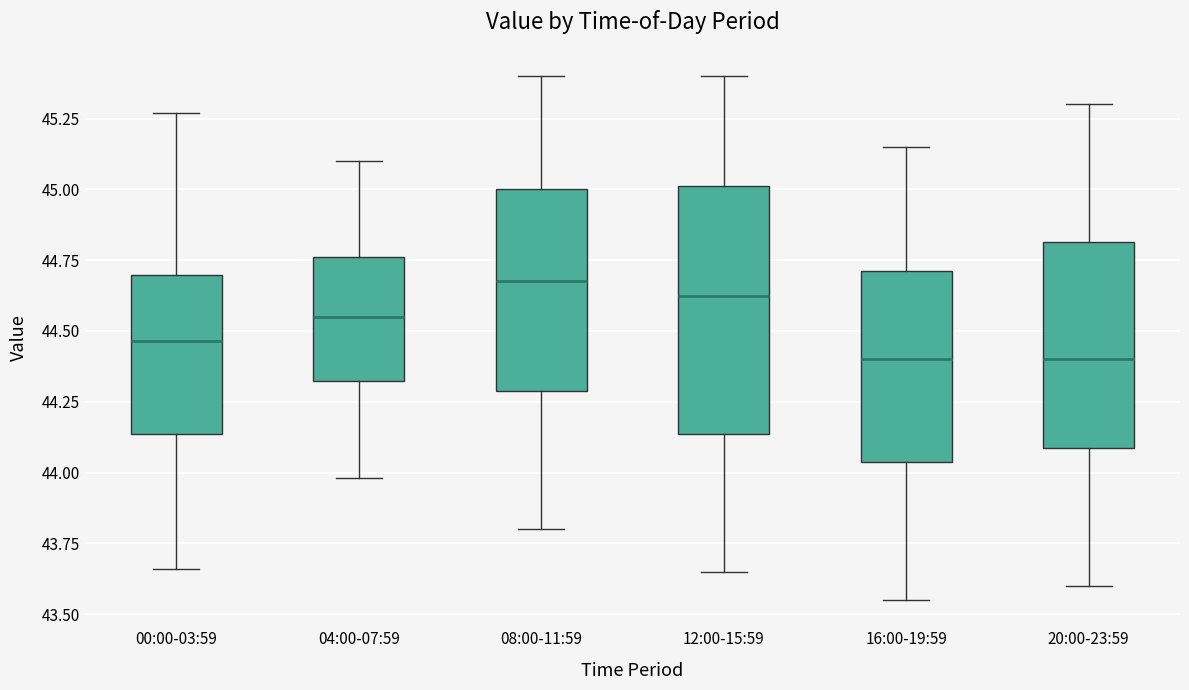

Reading left to right, read every box against the y-axis: the position of its median line, the range the box covers, and the ends of its whiskers. The values are not printed on the chart, so give them approximately, as read against the axis.

00:00-03:59: median 44.45, box 44.15 to 44.70, whiskers 43.65 to 45.25
04:00-07:59: median 44.55, box 44.30 to 44.75, whiskers 44.00 to 45.10
08:00-11:59: median 44.70, box 44.30 to 45.00, whiskers 43.80 to 45.40
12:00-15:59: median 44.65, box 44.15 to 45.00, whiskers 43.65 to 45.40
16:00-19:59: median 44.40, box 44.05 to 44.70, whiskers 43.55 to 45.15
20:00-23:59: median 44.40, box 44.10 to 44.80, whiskers 43.60 to 45.30